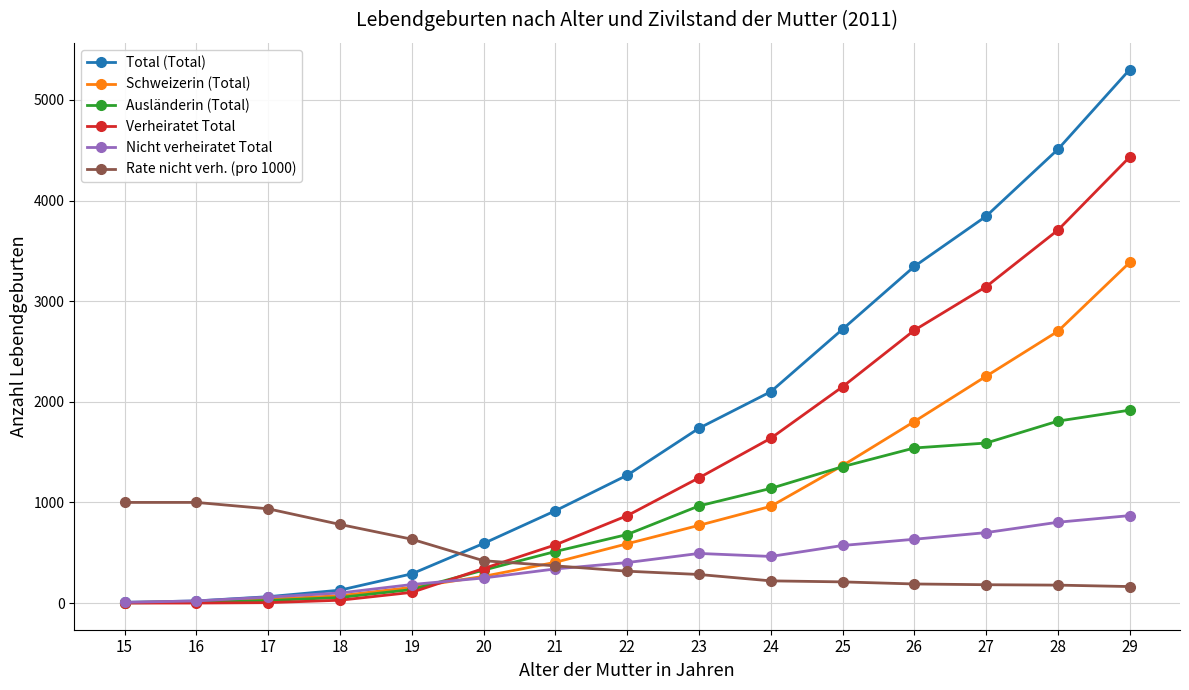

What is the maximum value for Ausländerin (Total)?

1917.0